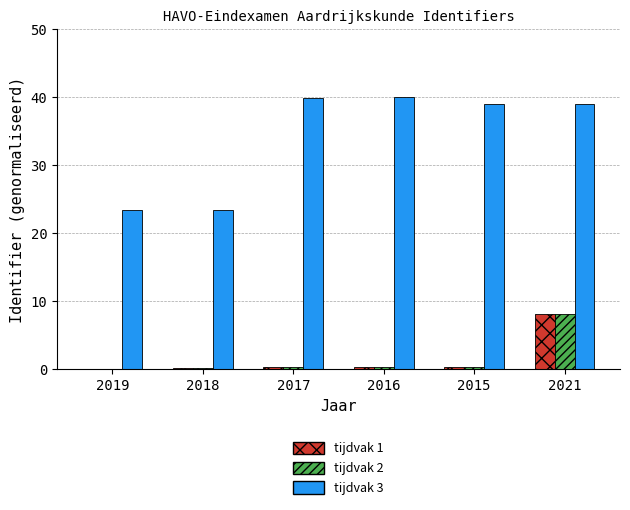

What is the highest value of the tijdvak 3 series?

40.0